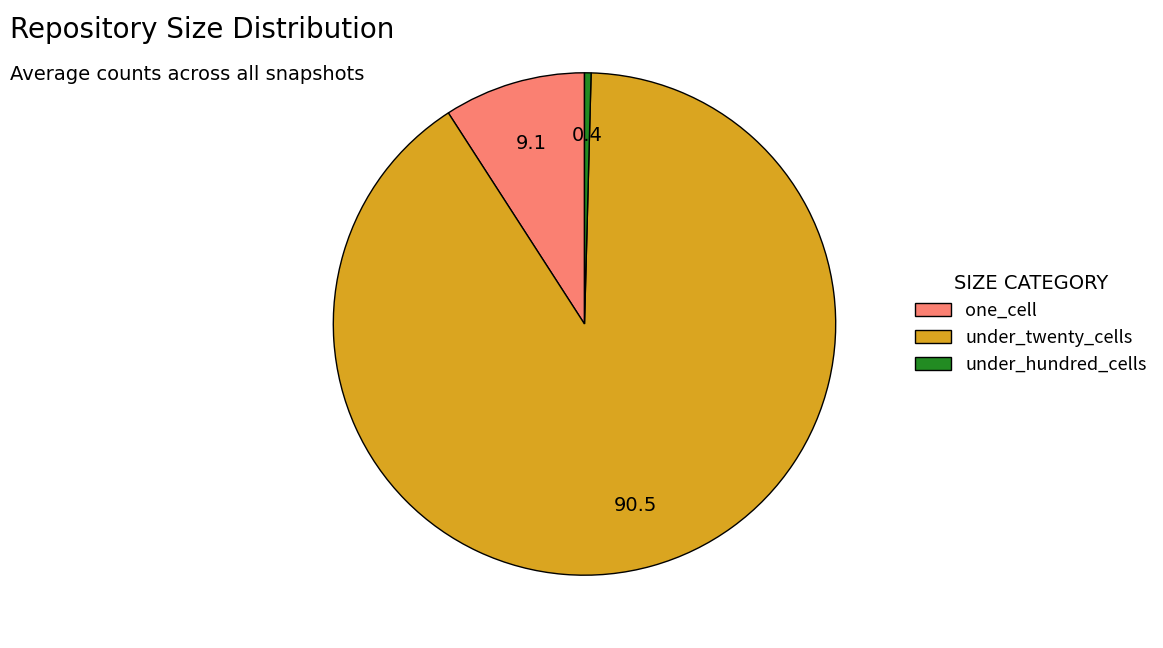

What is the ratio of the value at under_twenty_cells to the value at one_cell?

9.9